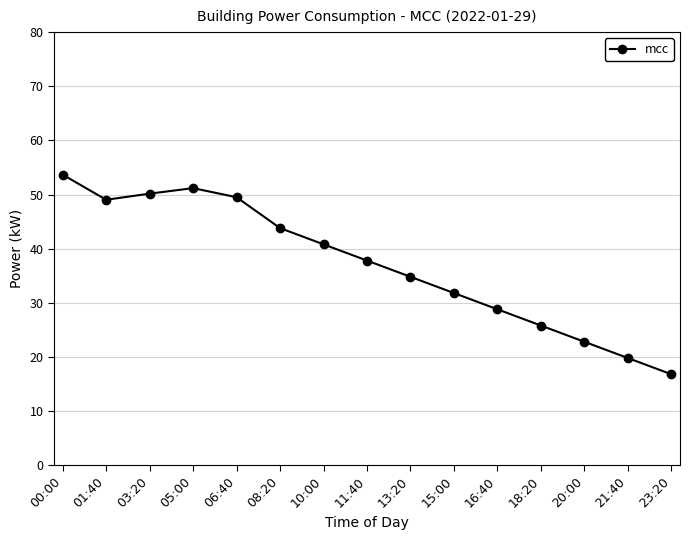

What is the change in value from 16:40 to 23:20?

-12.0